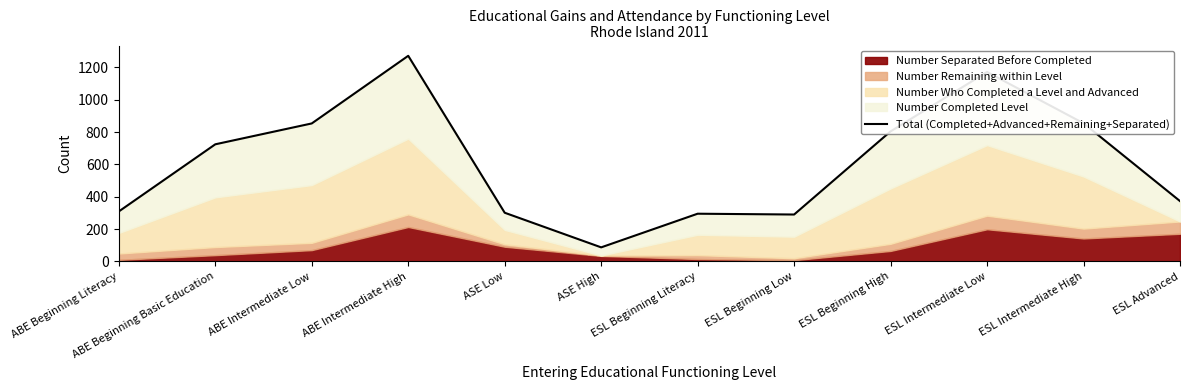

Reading right to left, what are all the values shown in this chart?

373	854	1171	804	290	295	87	301	1271	853	724	309